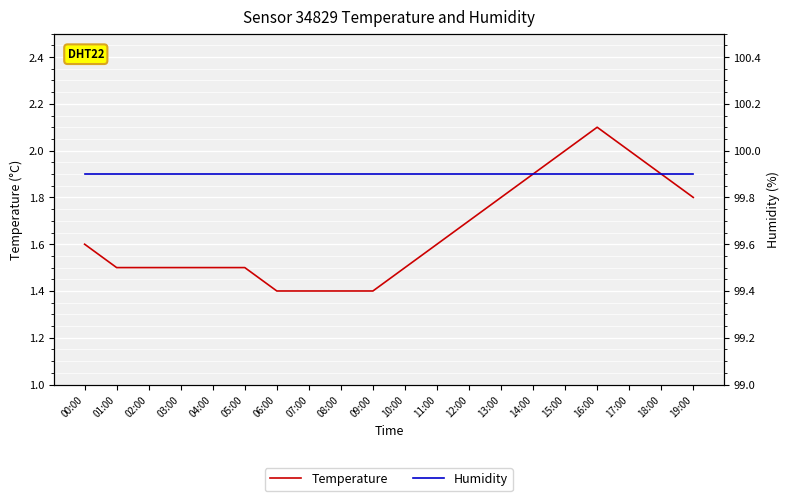

What are all the series names shown in the legend?

Temperature, Humidity